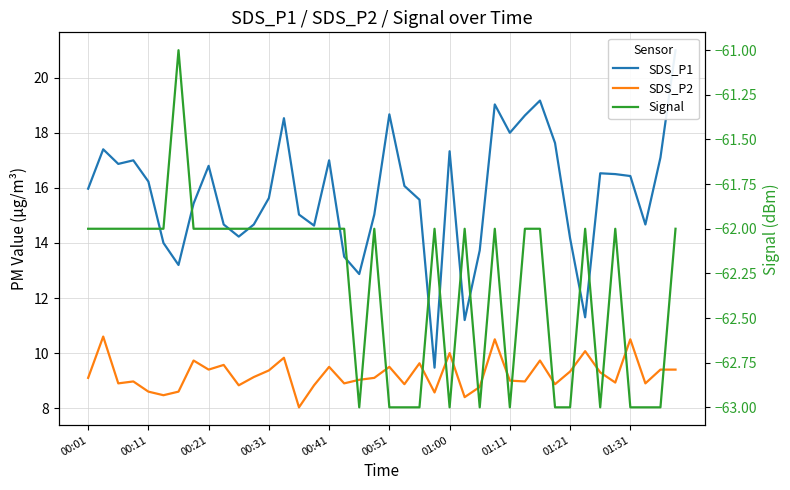

What is the average value of the SDS_P1 series?

15.8